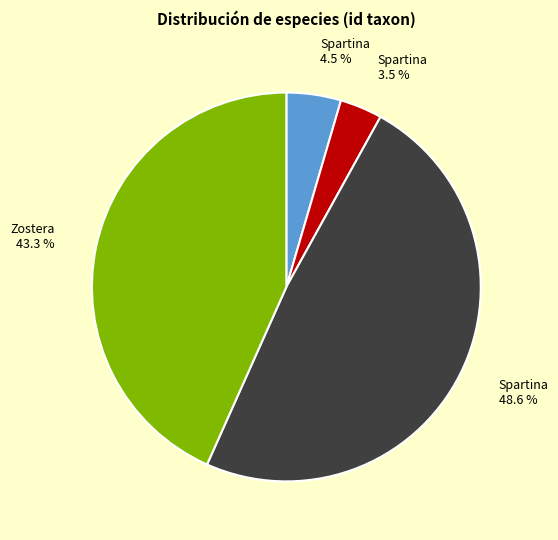

Is there any slice that represents more than half of the pie?

No